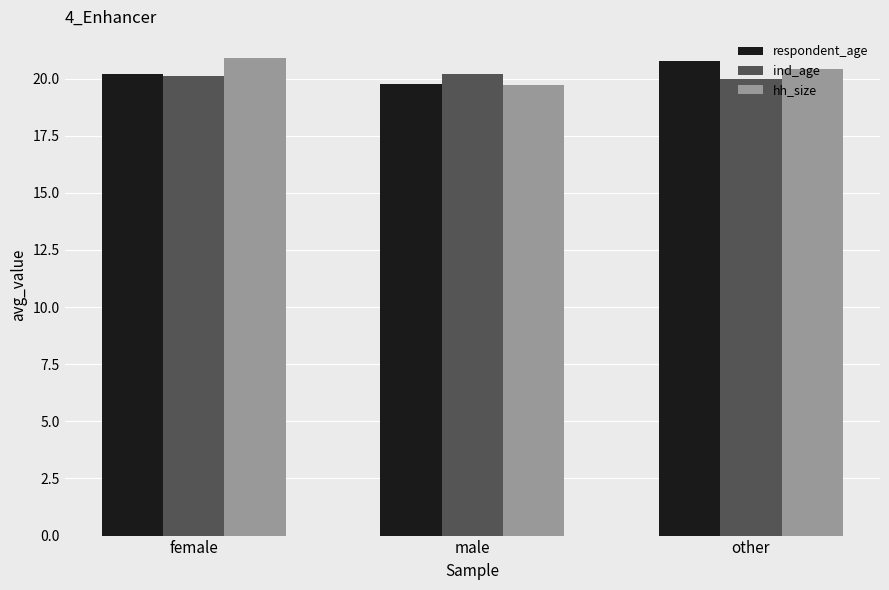

How many series are shown in this chart?

3